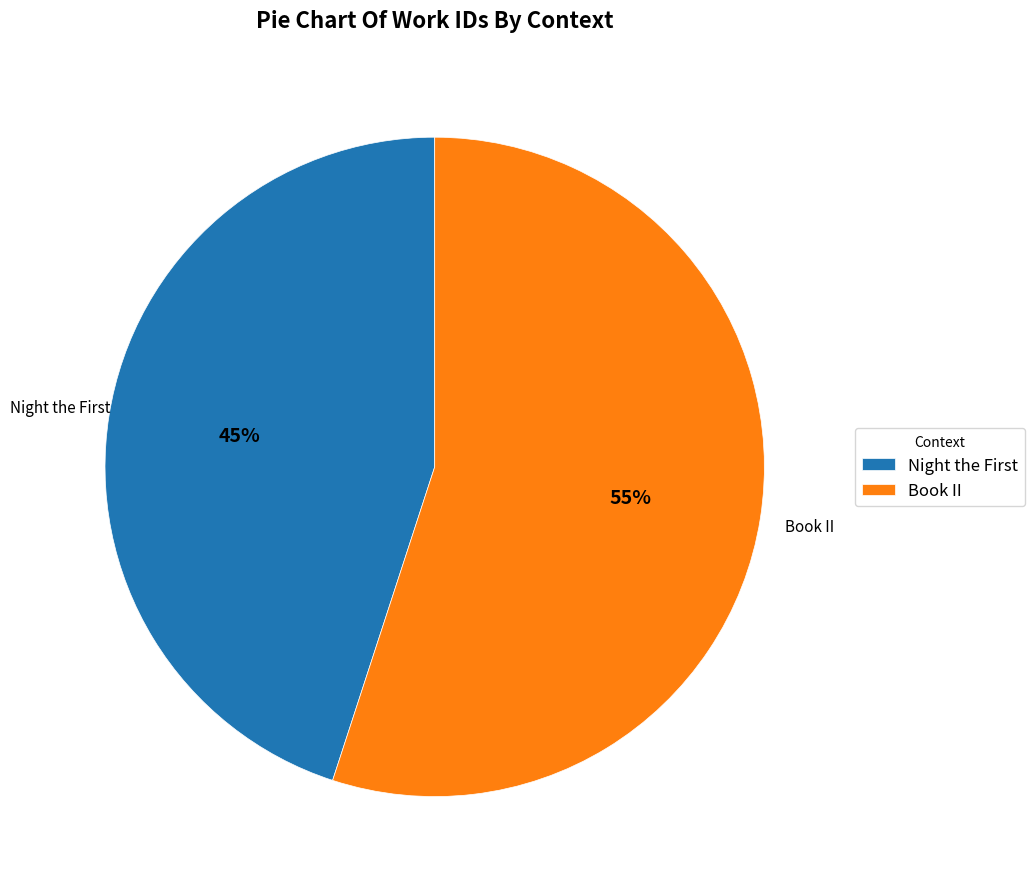

Count the number of slices in the pie.

2